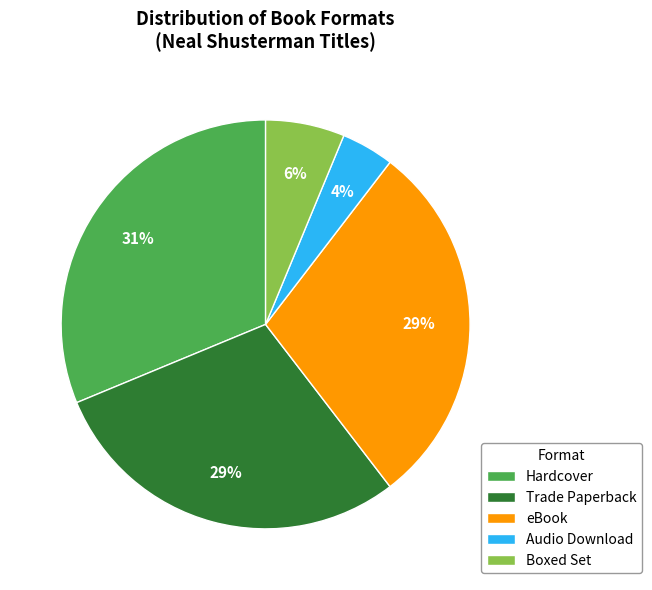

Is Audio Download the majority of the pie?

No